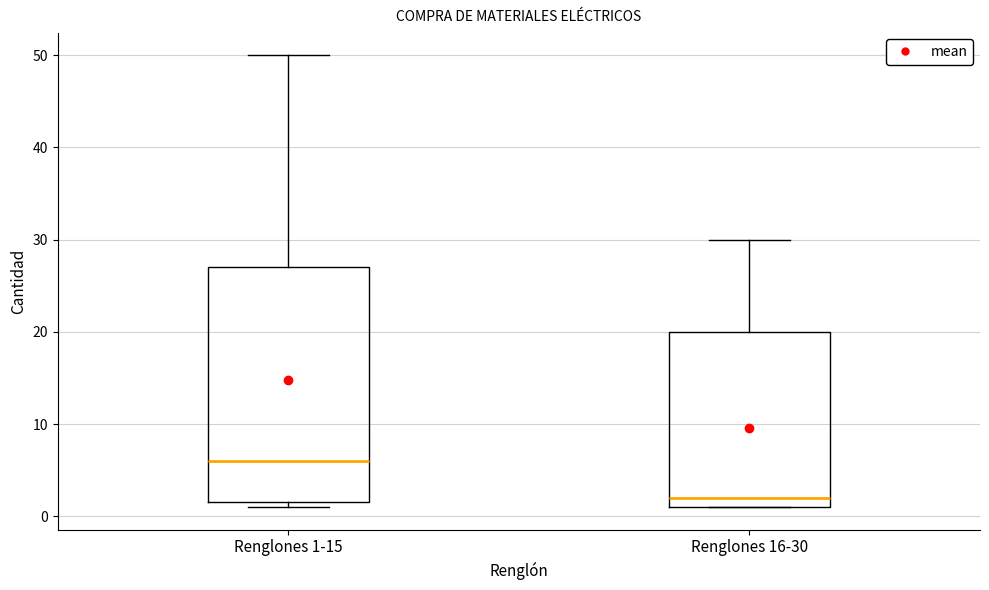

Reading left to right, read every box against the y-axis: the position of its median line, the range the box covers, and the ends of its whiskers. The values are not printed on the chart, so give them approximately, as read against the axis.

Renglones 1-15: median 6, box 2 to 27, whiskers 1 to 50
Renglones 16-30: median 2, box 1 to 20, whiskers 1 to 30